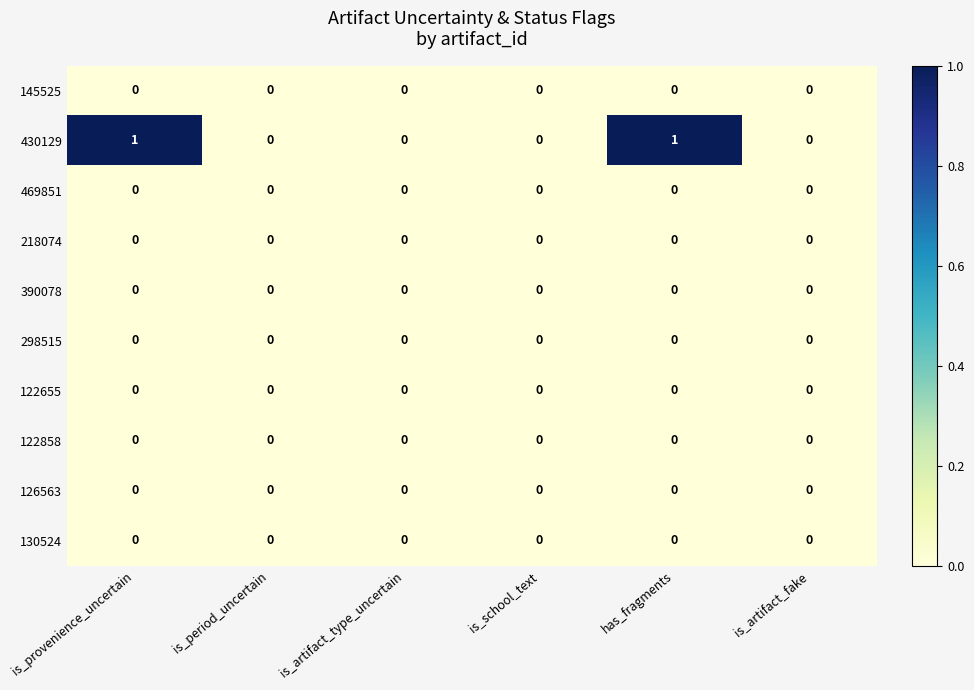

Which series has the widest spread of values?

430129